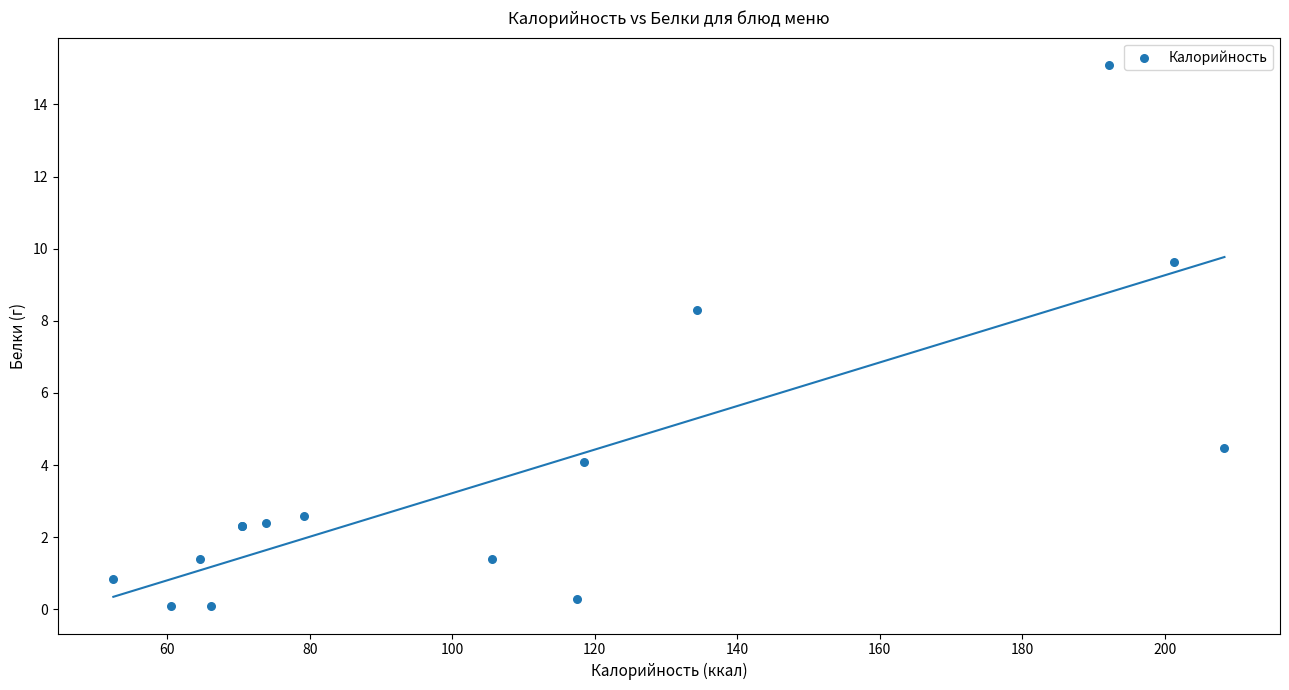

What Y value in the scatter plot is closest to 7?

8.3